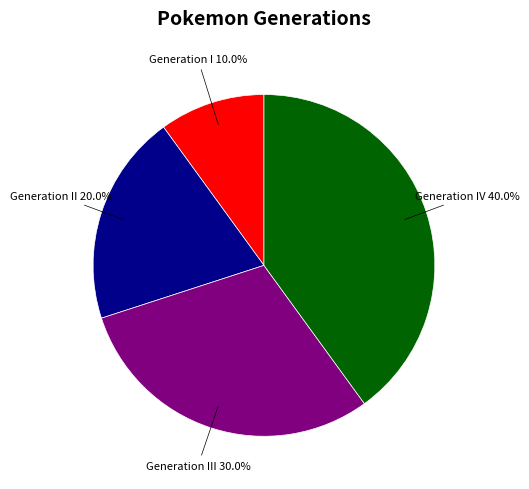

Does any single category account for the majority?

No